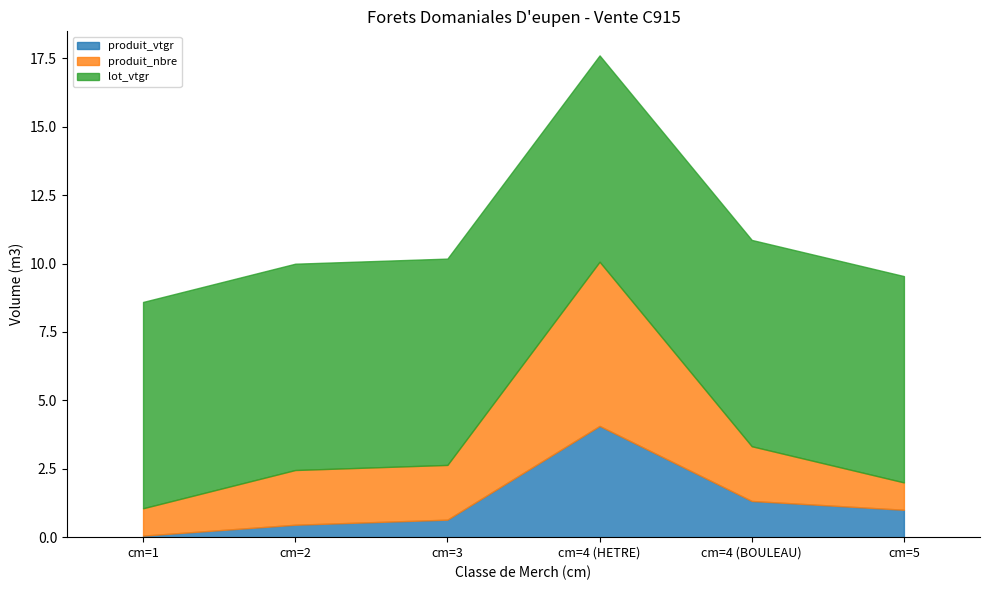

Which series changed the most between cm=2 and cm=4 (HETRE)?

produit_nbre